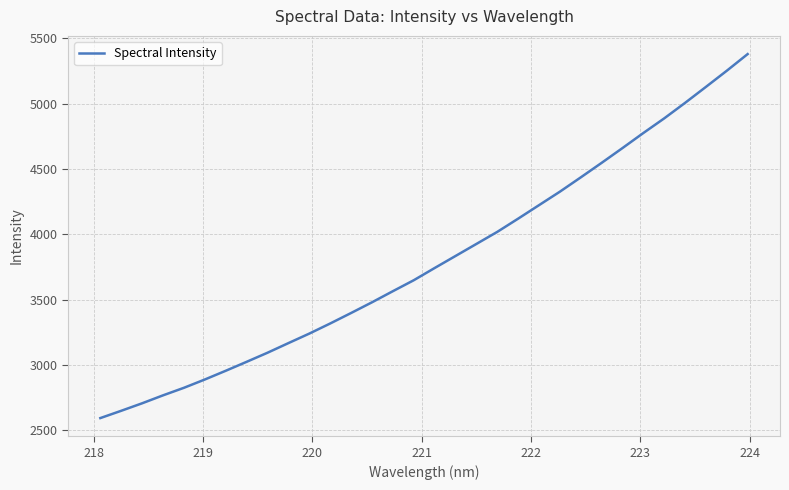

What is the smallest value displayed?

2592.7